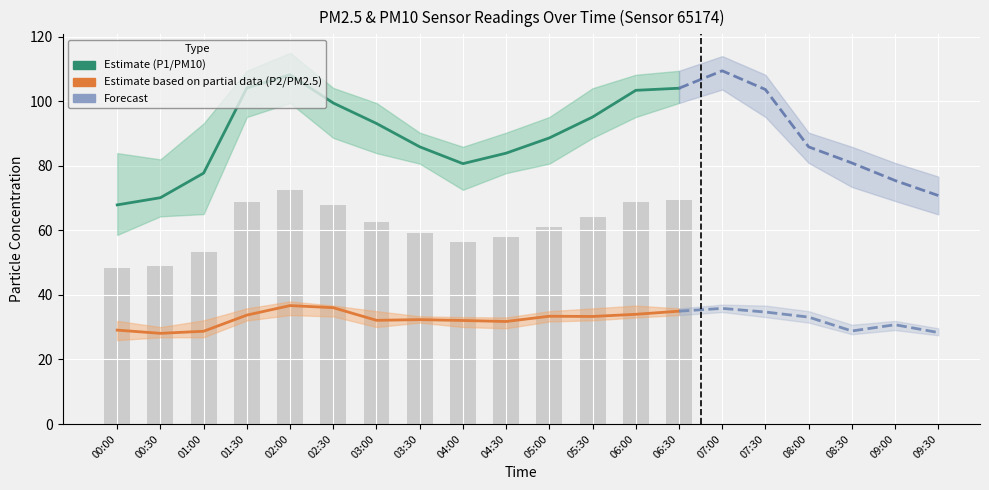

At how many categories does at least one series exceed 64?

20